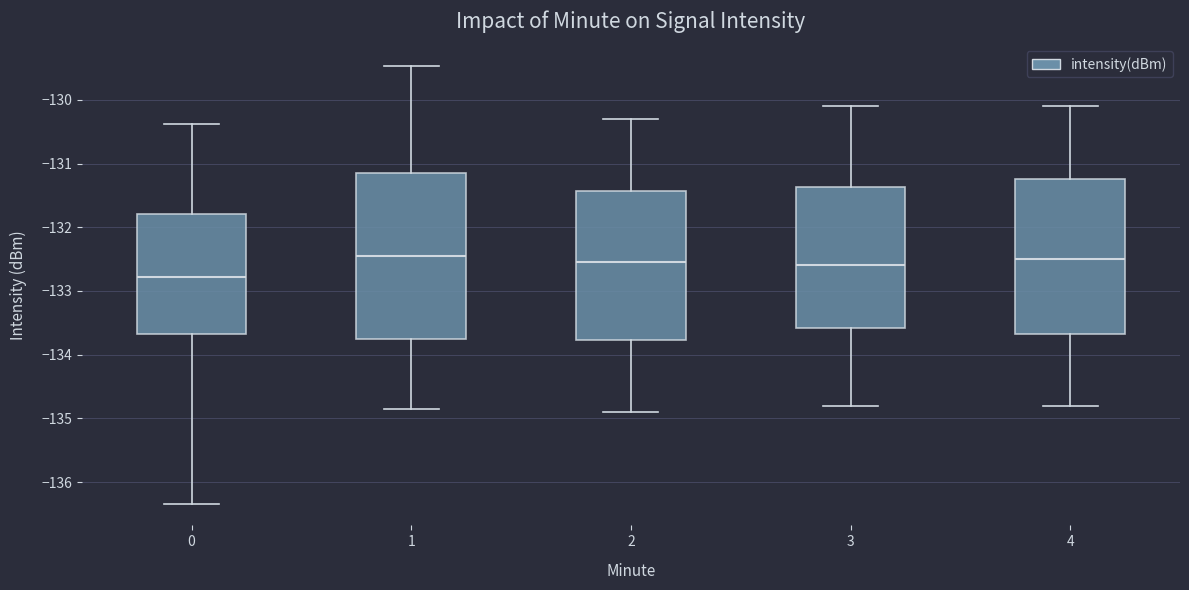

Reading left to right, transcribe this box plot: for each box, give where its median line is, the range the box spans, and where its two whiskers end, as read against the y-axis. The values are not printed on the chart, so give them approximately, as read against the axis.

0: median -132.8, box -133.7 to -131.8, whiskers -136.3 to -130.4
1: median -132.4, box -133.7 to -131.1, whiskers -134.9 to -129.5
2: median -132.5, box -133.8 to -131.4, whiskers -134.9 to -130.3
3: median -132.6, box -133.6 to -131.4, whiskers -134.8 to -130.1
4: median -132.5, box -133.7 to -131.2, whiskers -134.8 to -130.1